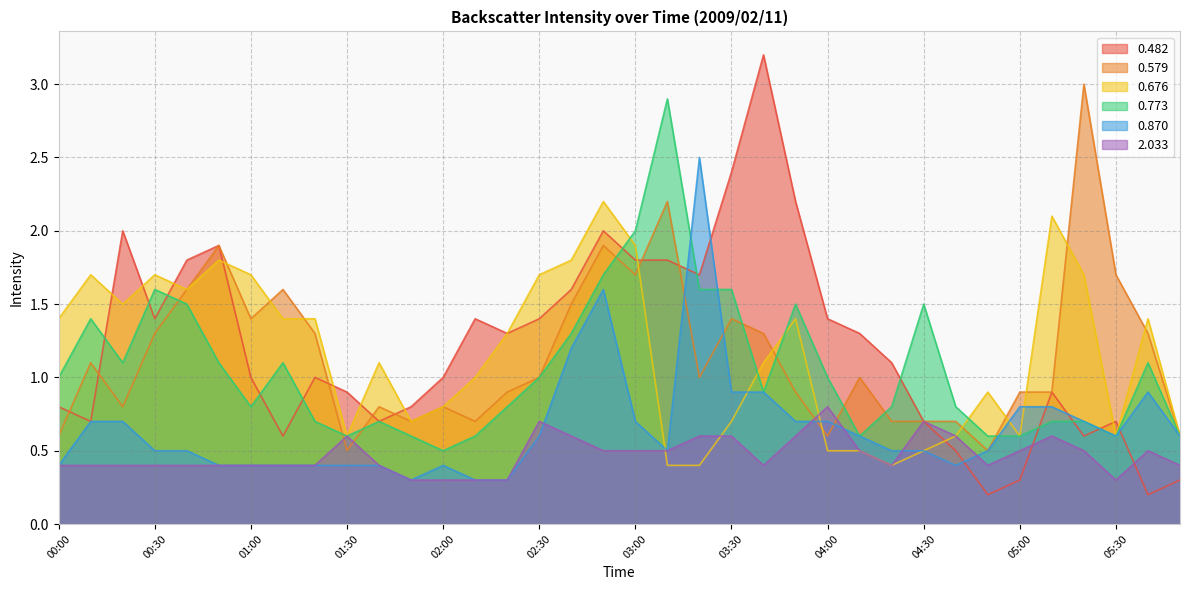

What is the sum of all 0.676 values?

41.7